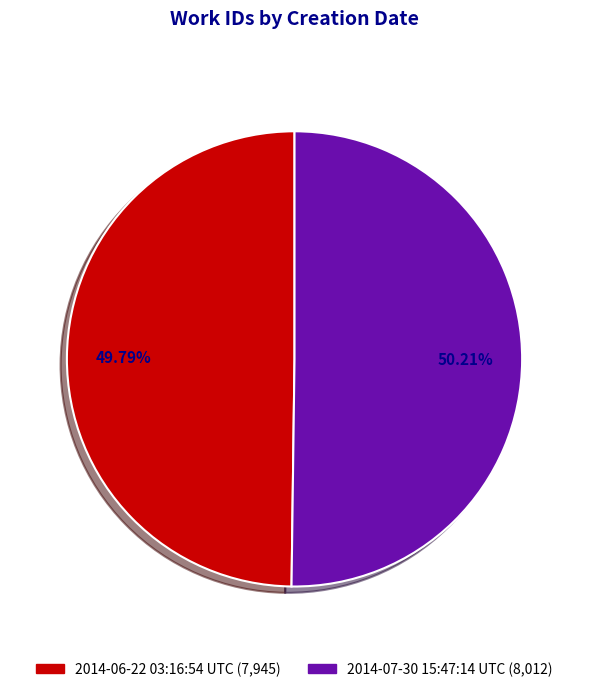

Combined, do 2014-06-22 03:16:54 UTC and 2014-07-30 15:47:14 UTC account for over 50%?

Yes